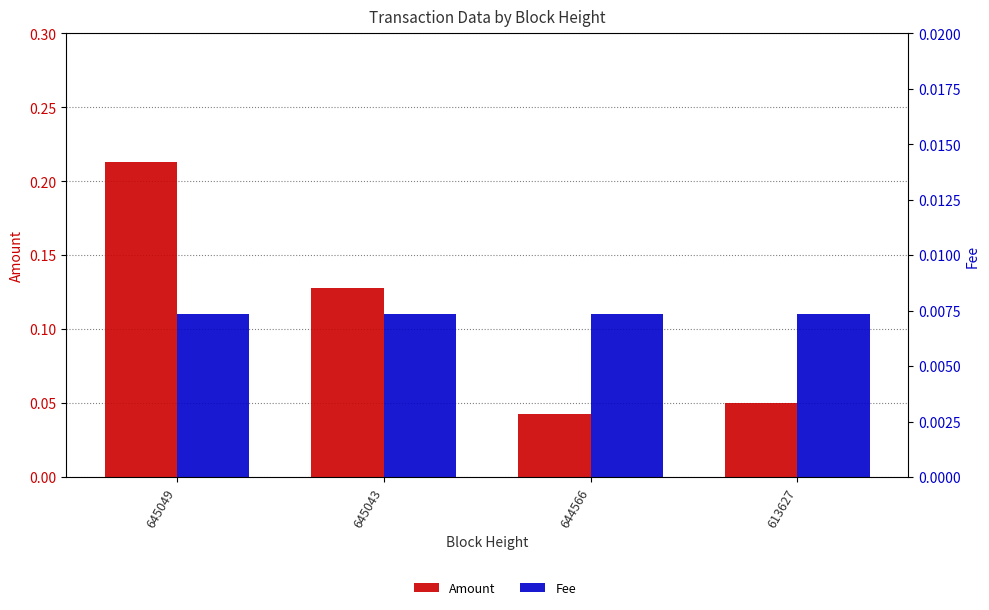

What is the difference between the maximum and minimum values in the Amount series?

0.2